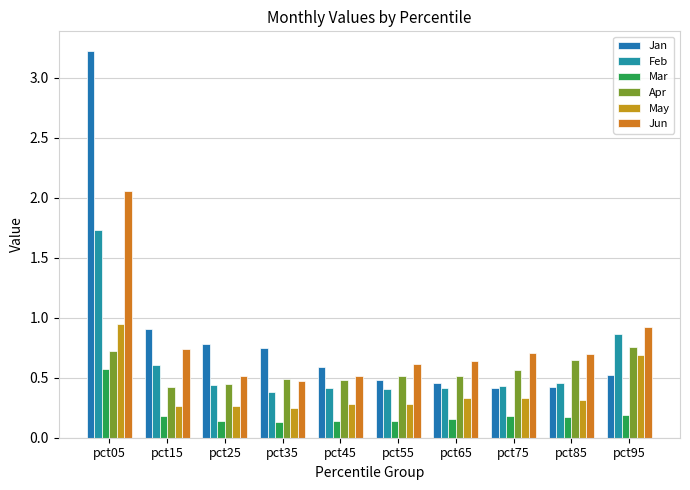

How many bars are there in total?

60